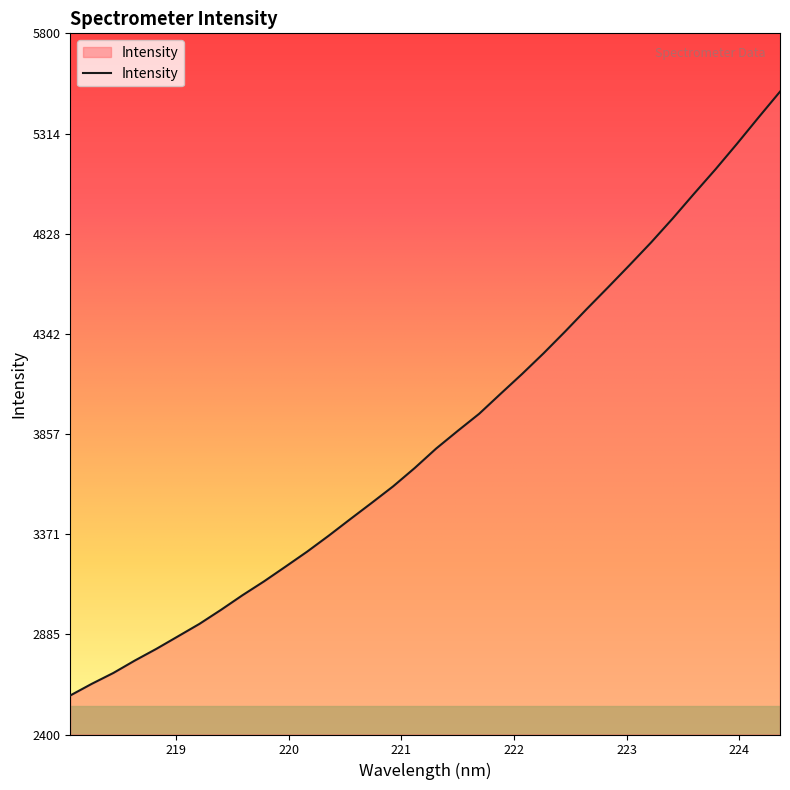

What is the smallest value displayed?

2589.3